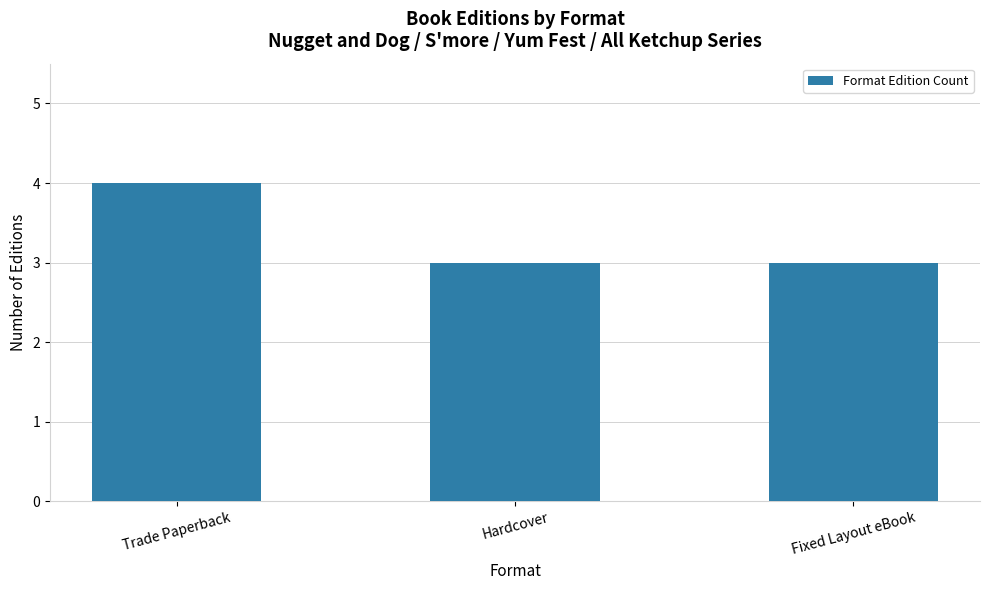

Are the bars horizontal?

No